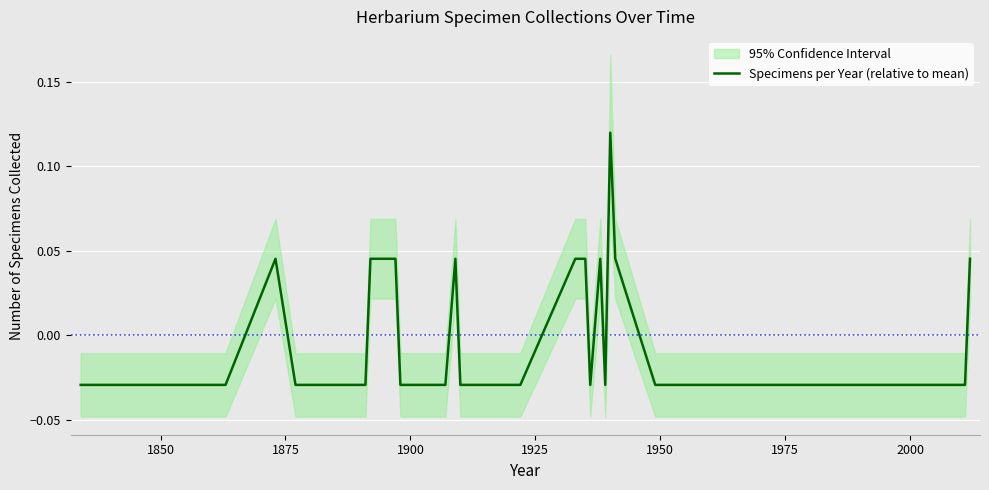

How many distinct data groups are displayed?

1